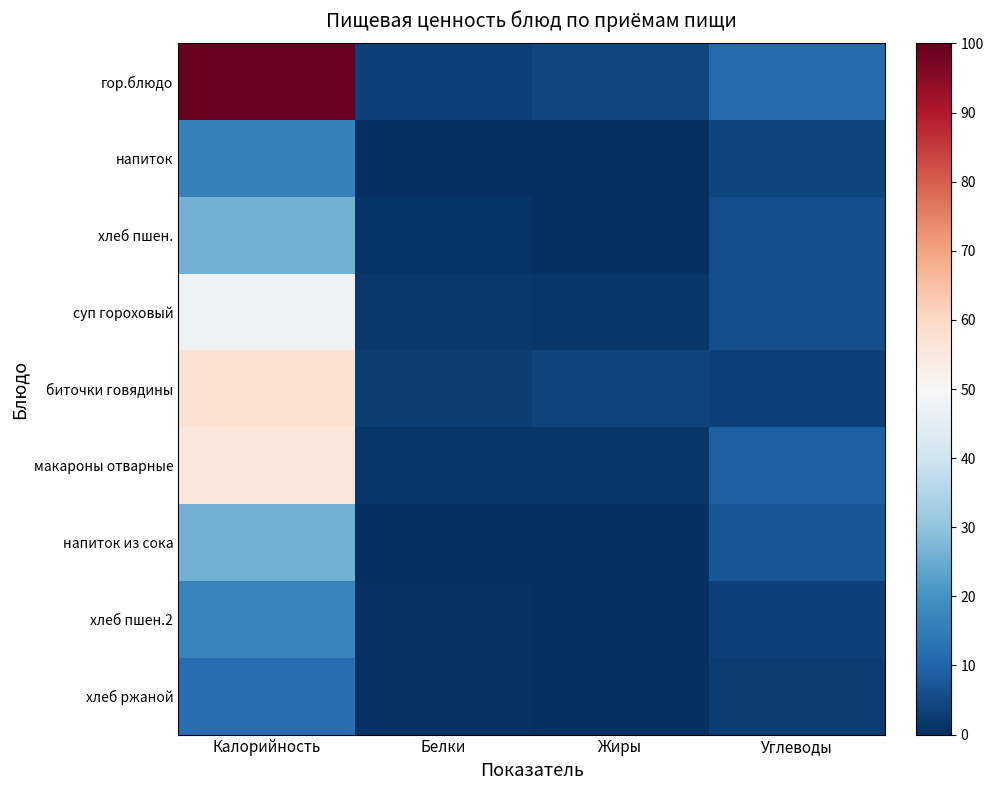

Which series changed the most between Калорийность and Углеводы?

гор.блюдо